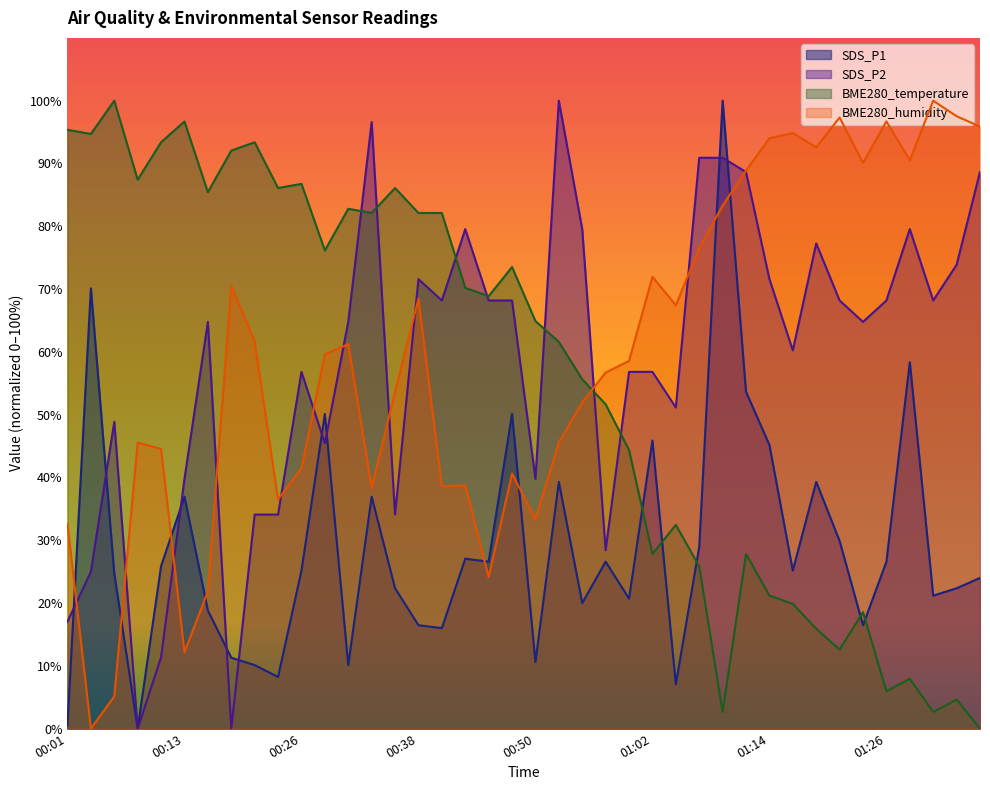

What is the total value across all series at 01:12?

259.0